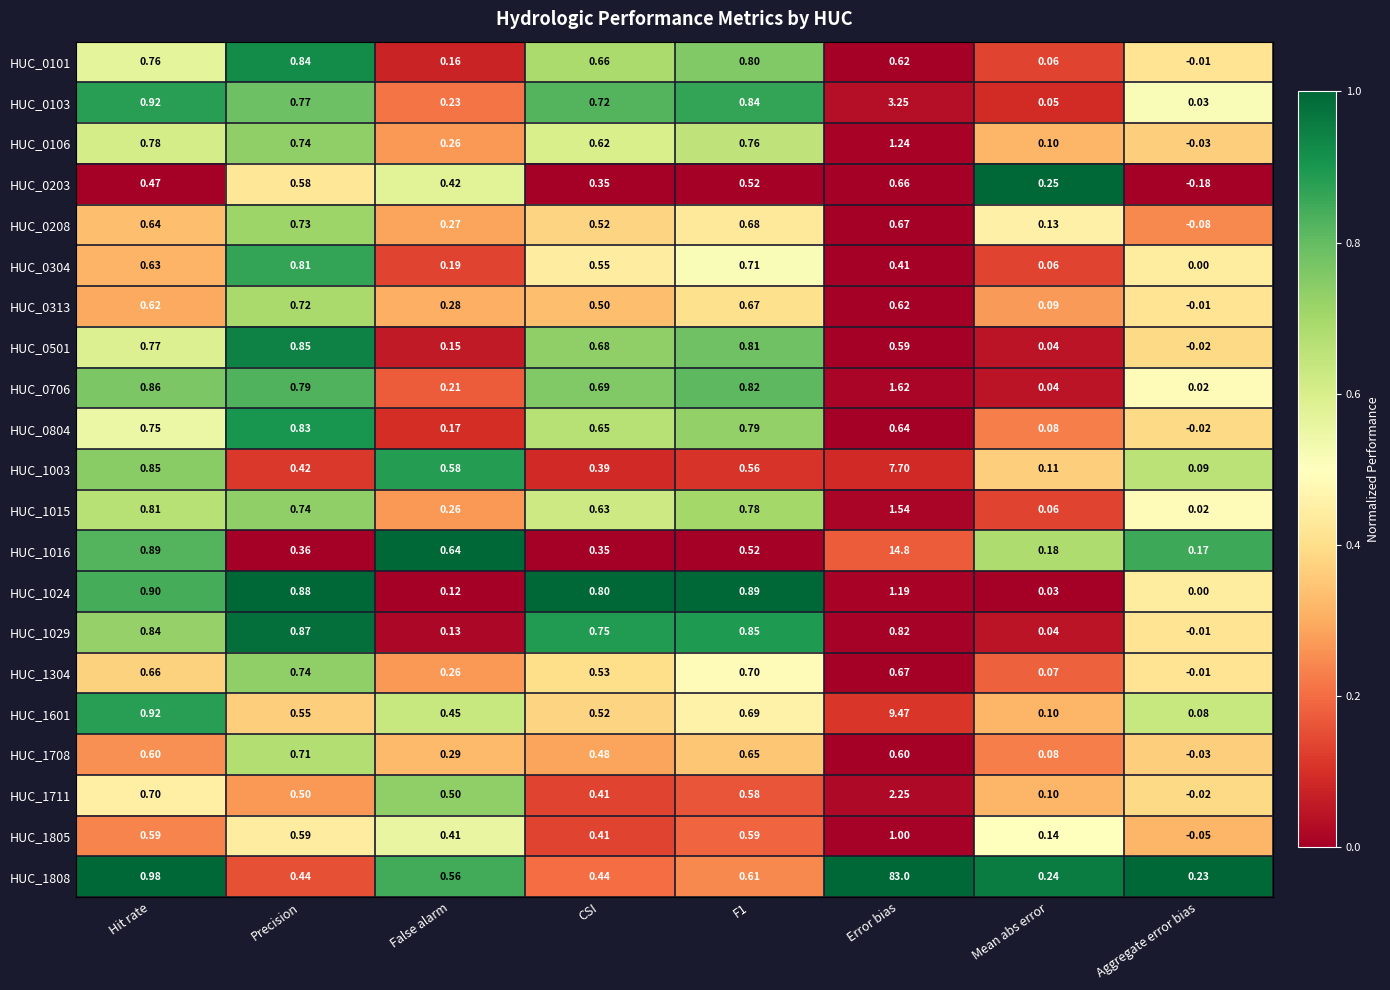

Which series has the largest total across all categories?

HUC_1808